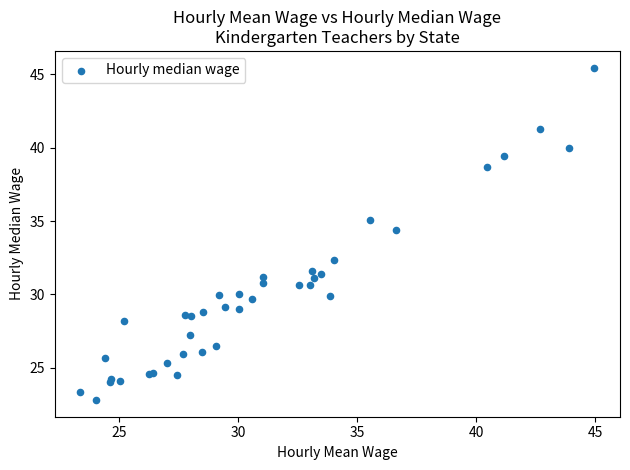

What Y value in the scatter plot is closest to 34?

34.4